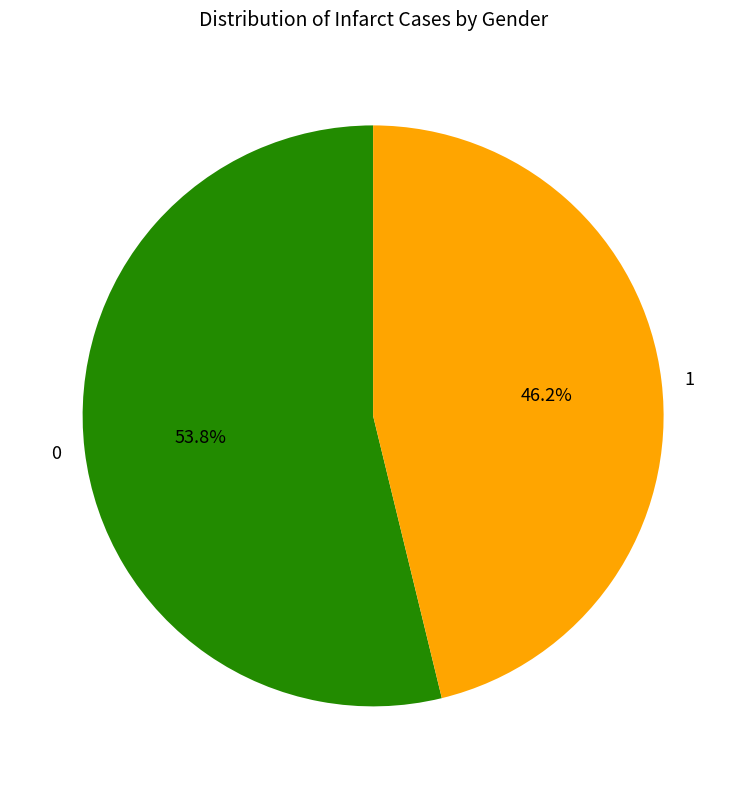

How many slices are in this pie chart?

2